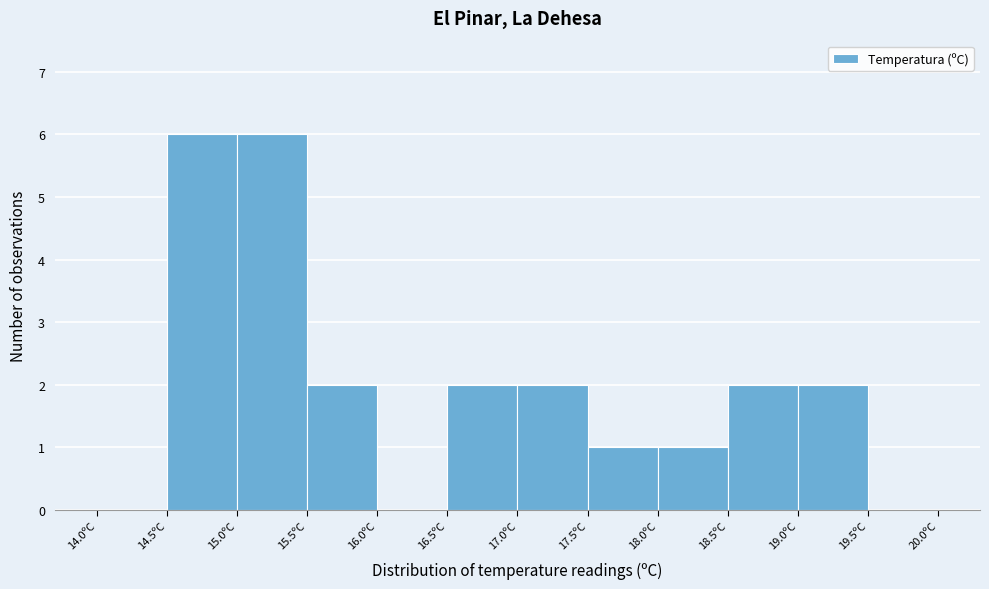

What is the height of the bar covering 18.0 to 18.5 on the x-axis? The values are not printed on the chart, so give them approximately, as read against the axis.

1